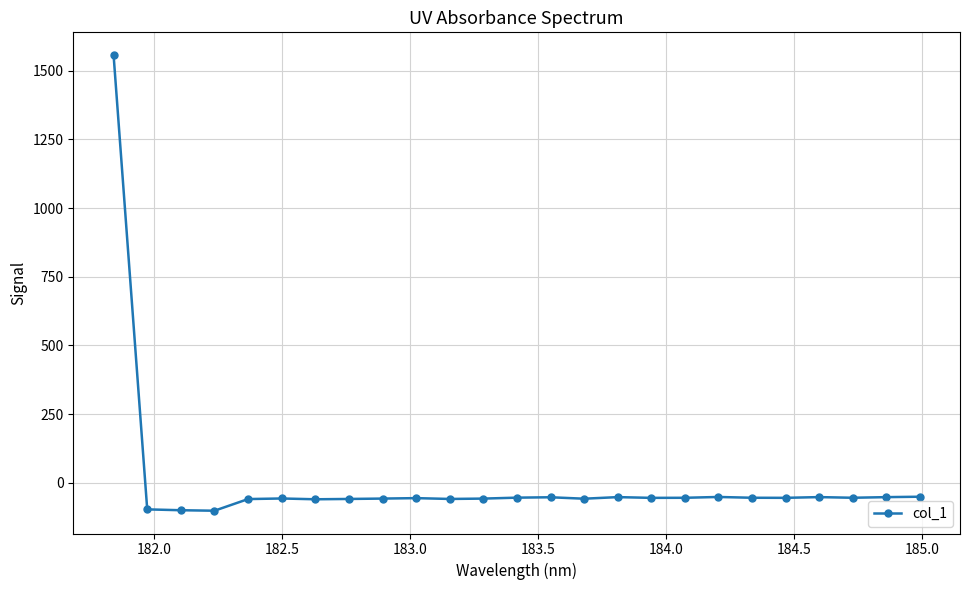

How many lines are shown in the chart?

1